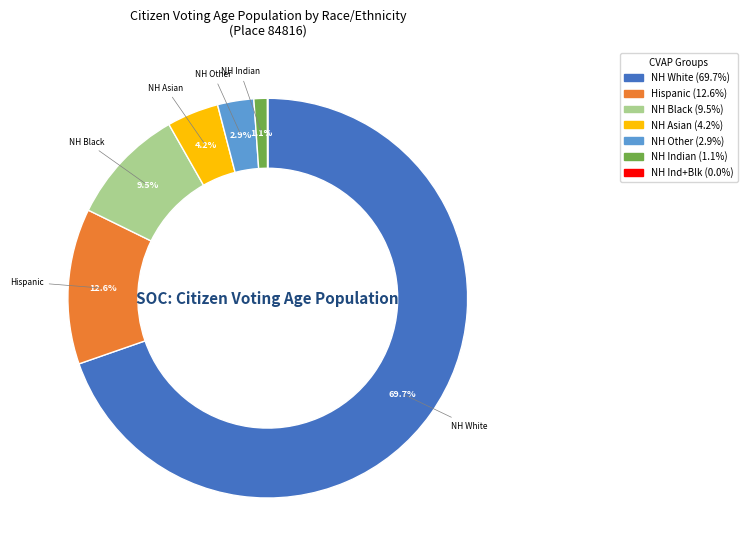

Is there a majority slice in this chart?

Yes